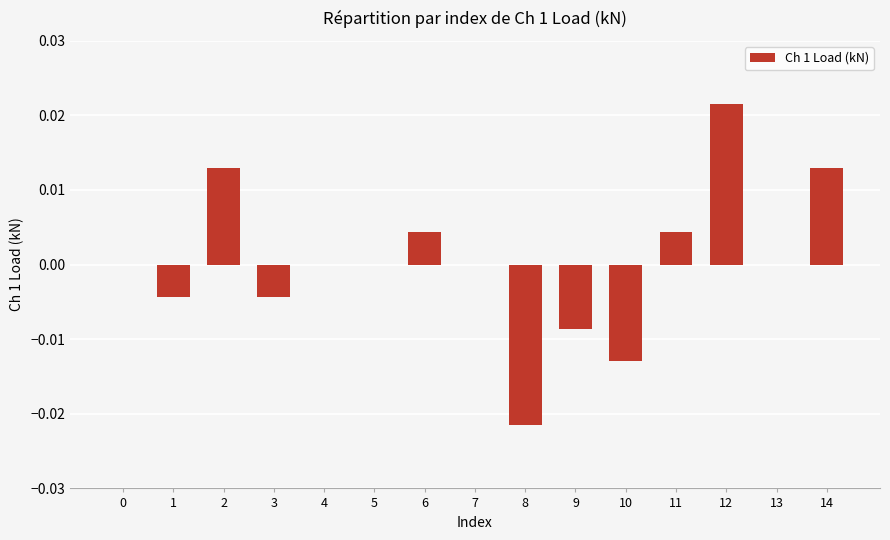

Which label corresponds to the largest value in the chart?

12